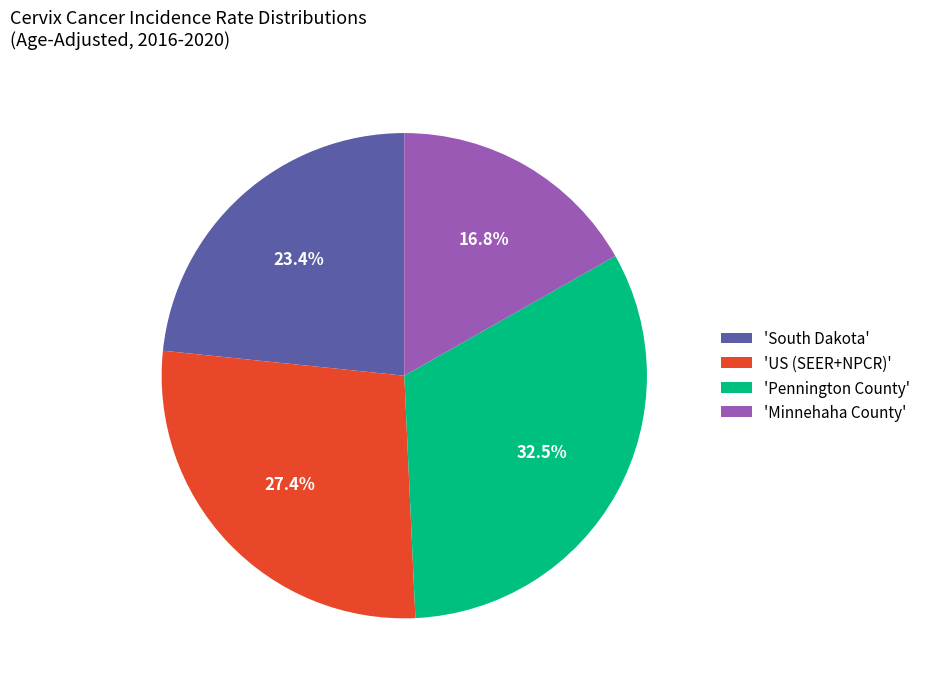

Rank the categories by value from lowest to highest.

'Minnehaha County', 'South Dakota', 'US (SEER+NPCR)', 'Pennington County'